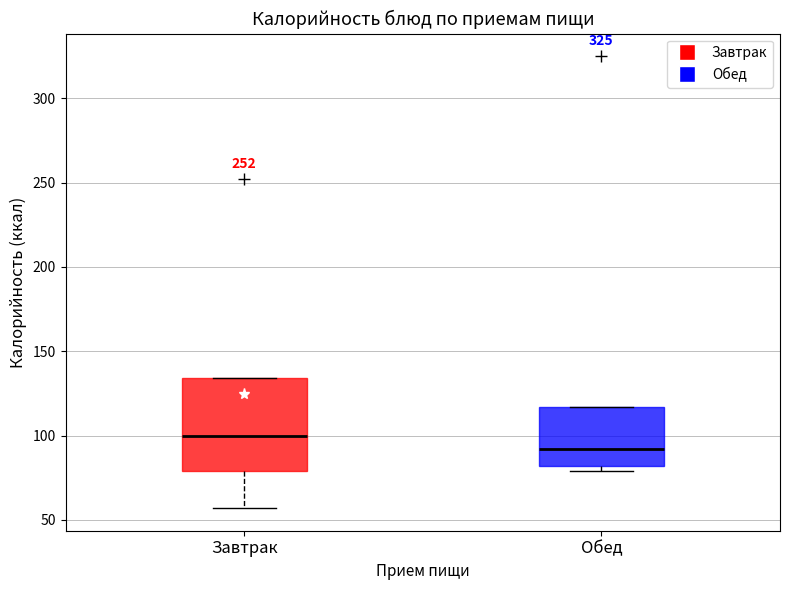

Reading left to right, read every box against the y-axis: the position of its median line, the range the box covers, and the ends of its whiskers. The values are not printed on the chart, so give them approximately, as read against the axis.

Завтрак: median 100, box 80 to 135, whiskers 55 to 135
Обед: median 90, box 80 to 115, whiskers 80 (just below the box's lower edge) to 115